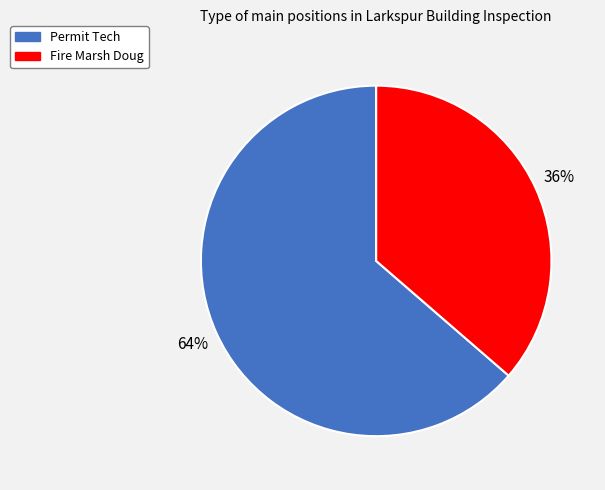

Combined, do Fire Marsh Doug and Permit Tech account for over 50%?

Yes